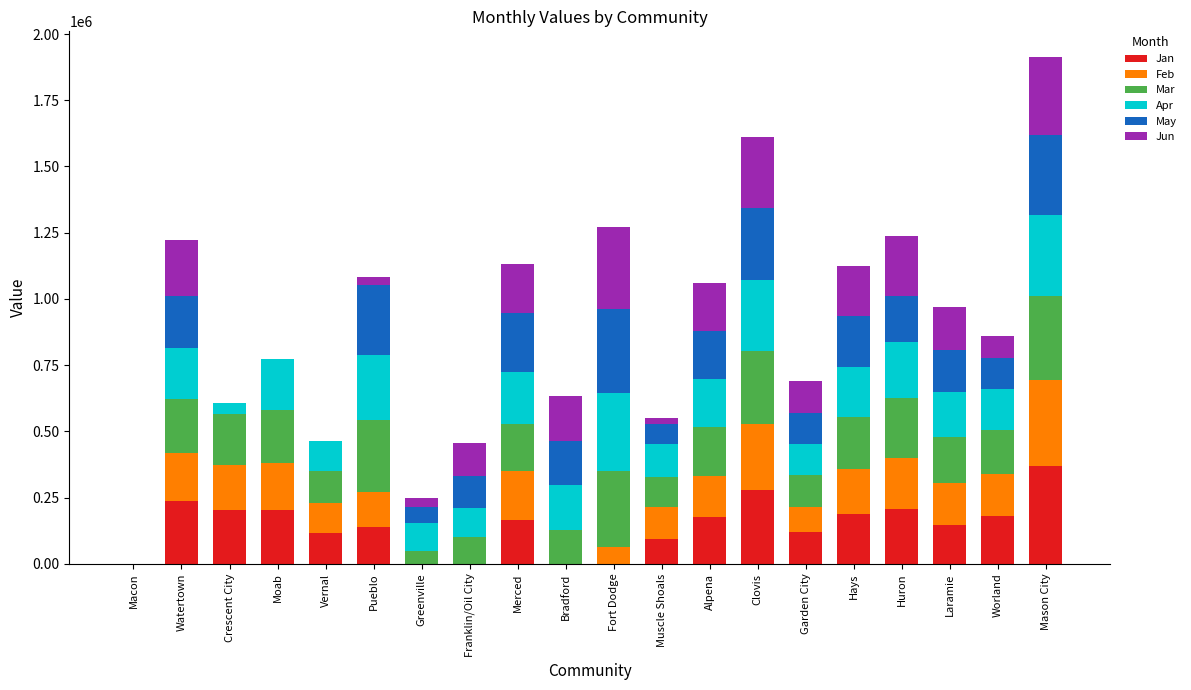

At which category is the sum across all series the highest?

Mason City